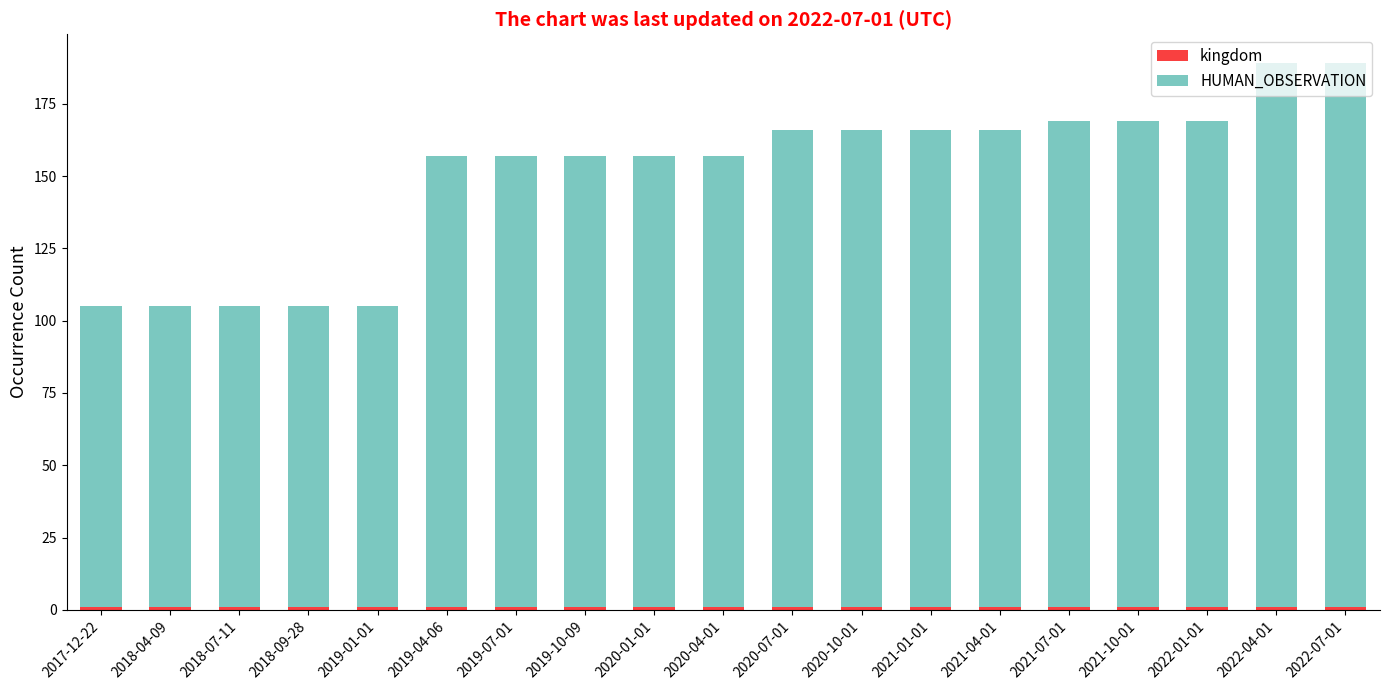

What position from the right is 2018-09-28?

16